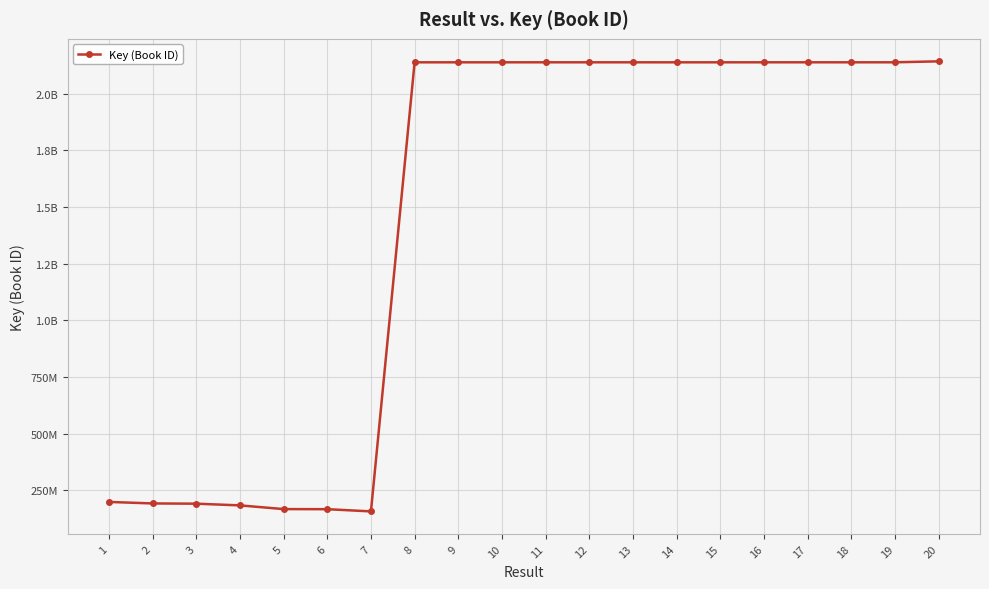

List the labels in order of value, largest first.

20, 17, 19, 12, 16, 13, 18, 11, 9, 10, 14, 15, 8, 1, 2, 3, 4, 5, 6, 7